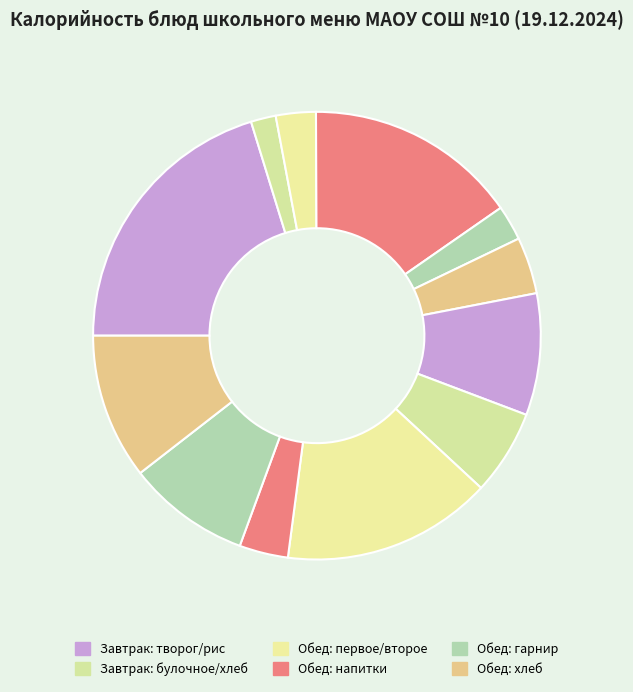

How many segments does this pie chart have?

12